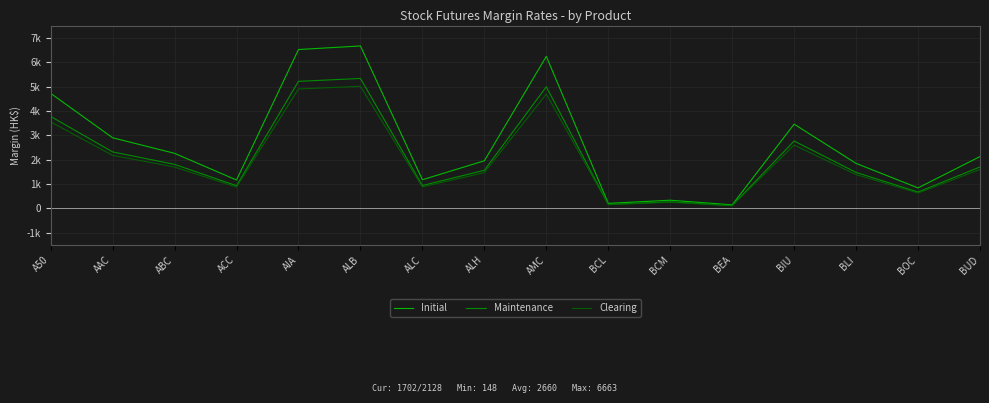

Which category has the highest value in the Clearing series?

ALB